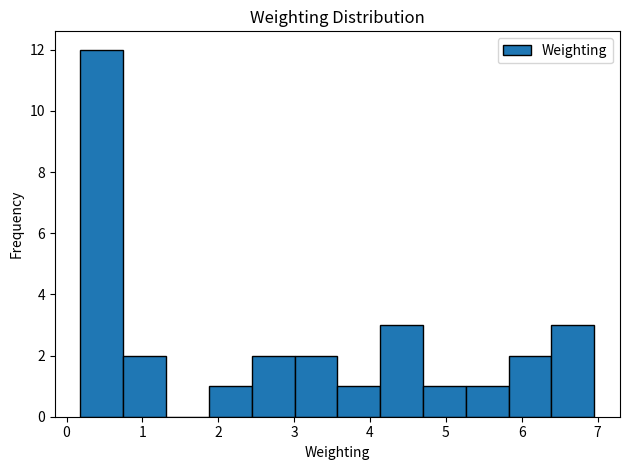

Reading left to right, transcribe this chart: for each bar, give the range it covers on the x-axis and its height. Neither the bar edges nor the heights are printed on the chart, so give them approximately, as read against the axes.

0.2 to 0.7: 12
0.7 to 1.3: 2
1.3 to 1.9: 0
1.9 to 2.4: 1
2.4 to 3.0: 2
3.0 to 3.6: 2
3.6 to 4.1: 1
4.1 to 4.7: 3
4.7 to 5.3: 1
5.3 to 5.8: 1
5.8 to 6.4: 2
6.4 to 7.0: 3